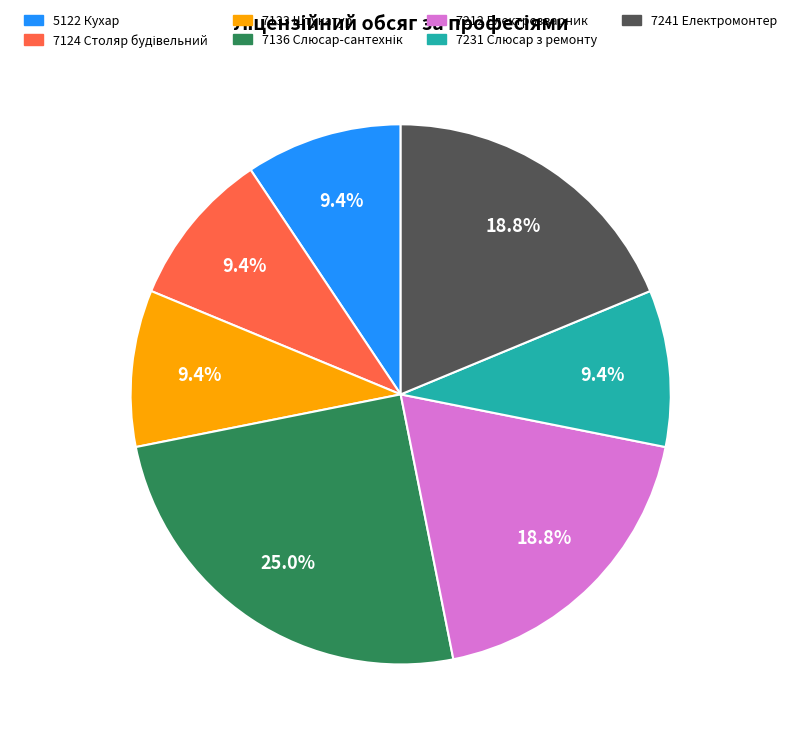

What is the ratio of the value at 7212 Електрозварник to the value at 7231 Слюсар з ремонту?

2.0